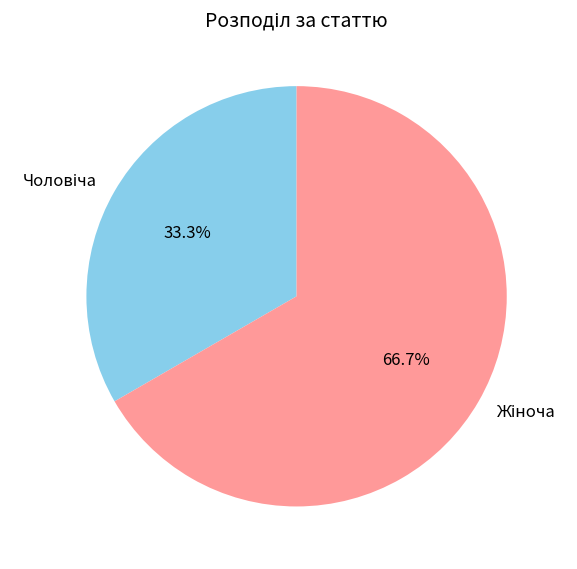

How many segments does this pie chart have?

2